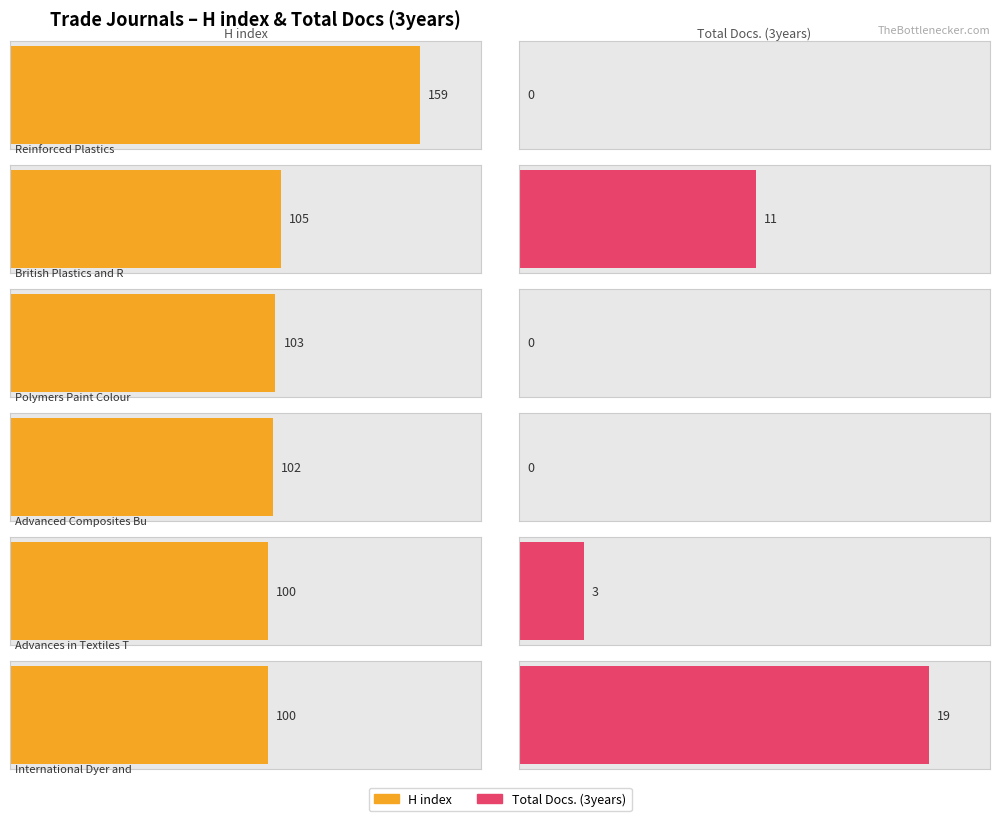

Are the bars horizontal?

Yes